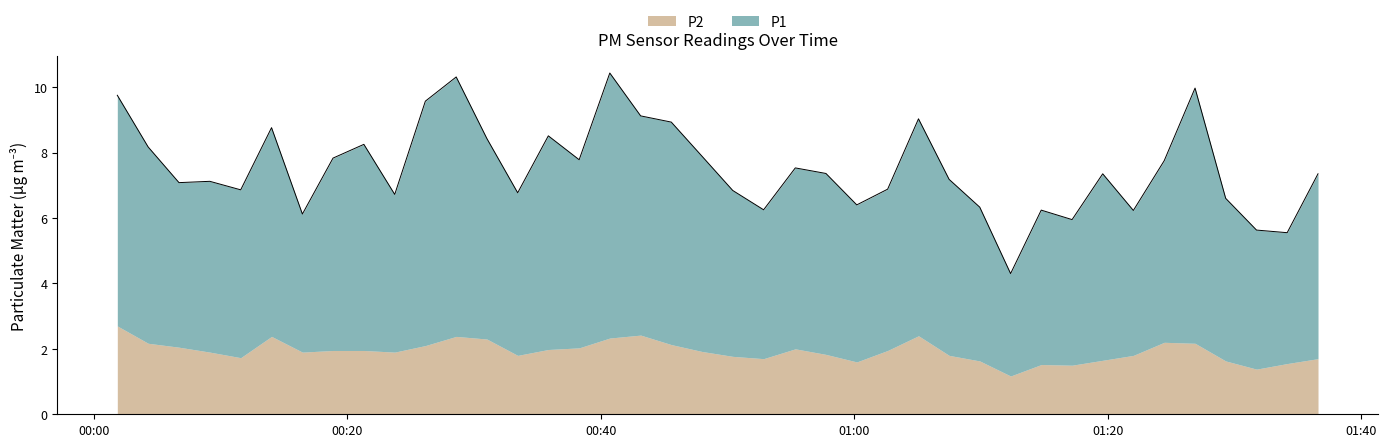

List the labels in order of value, smallest first.

2024-03-22T01:12:20, 2024-03-22T01:34:09, 2024-03-22T01:31:44, 2024-03-22T01:17:11, 2024-03-22T00:16:28, 2024-03-22T01:22:01, 2024-03-22T01:14:45, 2024-03-22T00:52:51, 2024-03-22T01:09:54, 2024-03-22T01:00:12, 2024-03-22T01:29:18, 2024-03-22T00:23:45, 2024-03-22T00:33:27, 2024-03-22T00:50:25, 2024-03-22T00:11:36, 2024-03-22T01:02:38, 2024-03-22T00:06:44, 2024-03-22T00:09:10, 2024-03-22T01:07:29, 2024-03-22T01:19:36, 2024-03-22T01:36:35, 2024-03-22T00:57:46, 2024-03-22T00:55:21, 2024-03-22T01:24:27, 2024-03-22T00:38:18, 2024-03-22T00:18:53, 2024-03-22T00:47:59, 2024-03-22T00:04:18, 2024-03-22T00:21:19, 2024-03-22T00:31:01, 2024-03-22T00:35:52, 2024-03-22T00:14:02, 2024-03-22T00:45:34, 2024-03-22T01:05:04, 2024-03-22T00:43:09, 2024-03-22T00:26:10, 2024-03-22T00:01:52, 2024-03-22T01:26:53, 2024-03-22T00:28:36, 2024-03-22T00:40:43